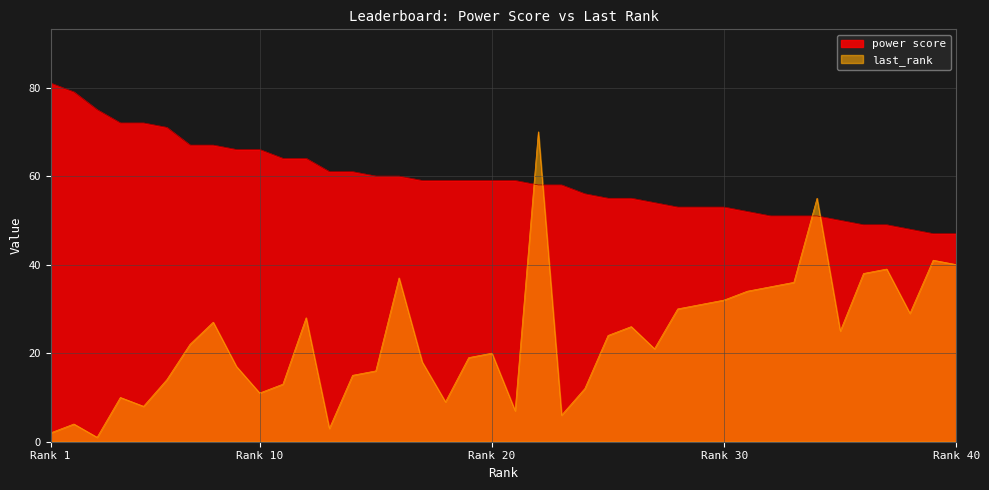

Where do last_rank and power score first cross each other?

21 and 22